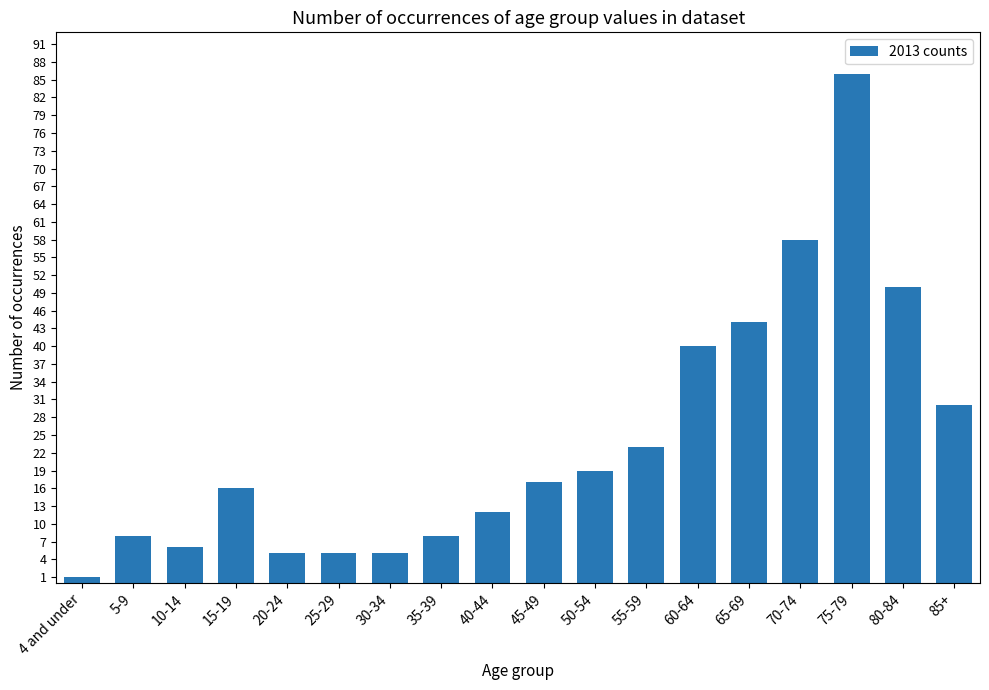

At which category does the chart reach its minimum across all series?

4 and under